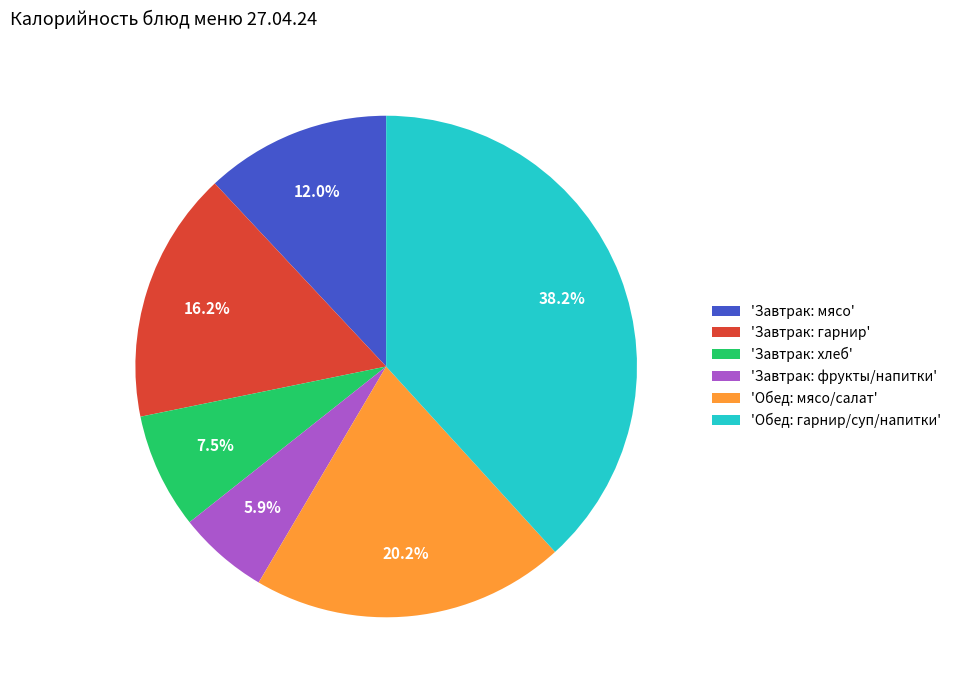

Which has a higher value, 'Обед: гарнир/суп/напитки' or 'Завтрак: хлеб'?

'Обед: гарнир/суп/напитки'